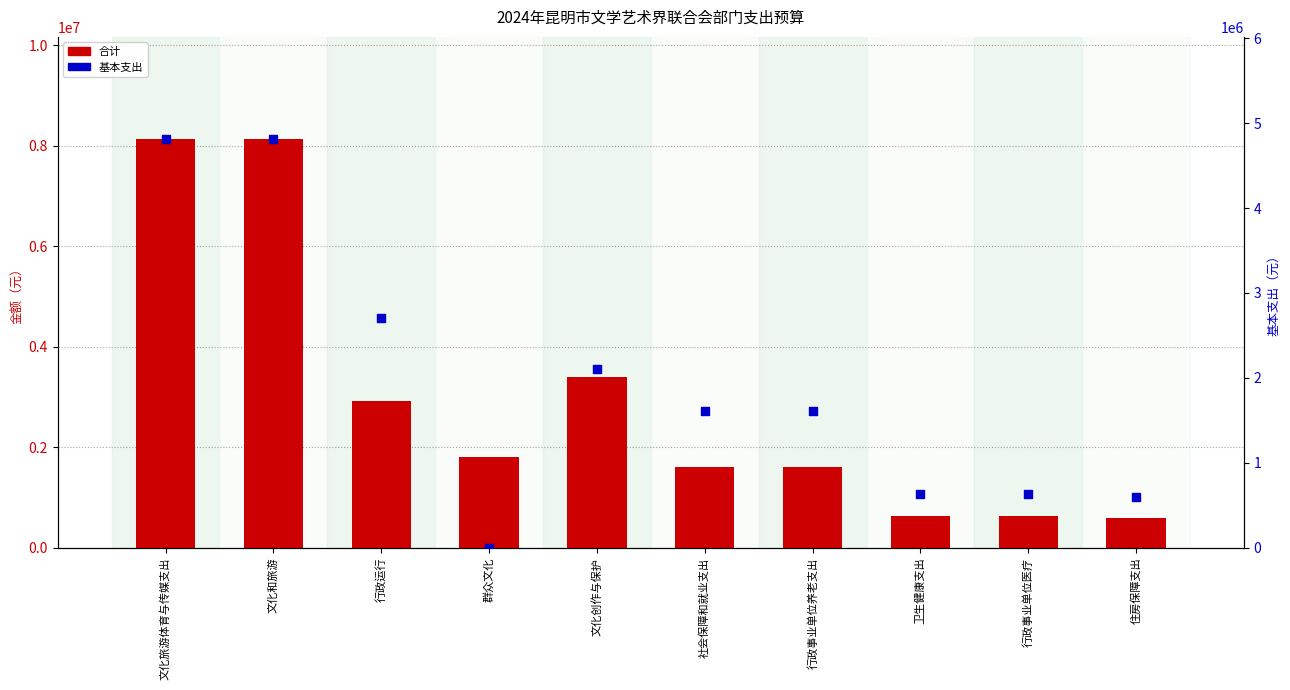

What is the total value across all series at 卫生健康支出?

1276724.0